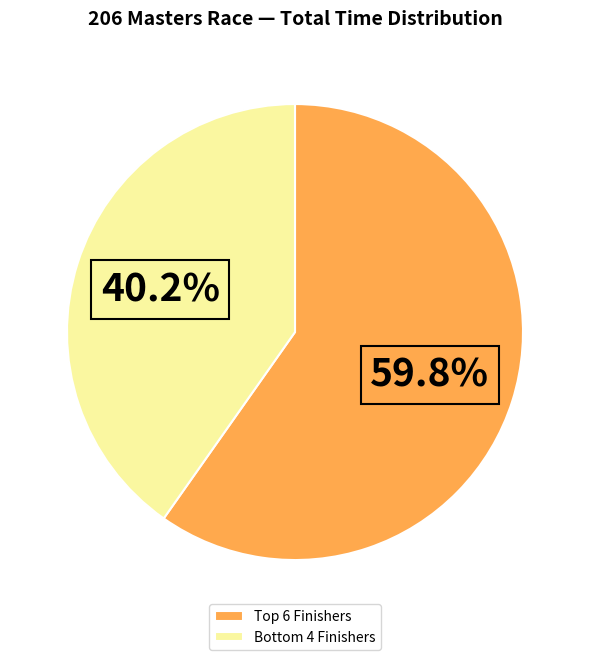

Count the number of slices in the pie.

2